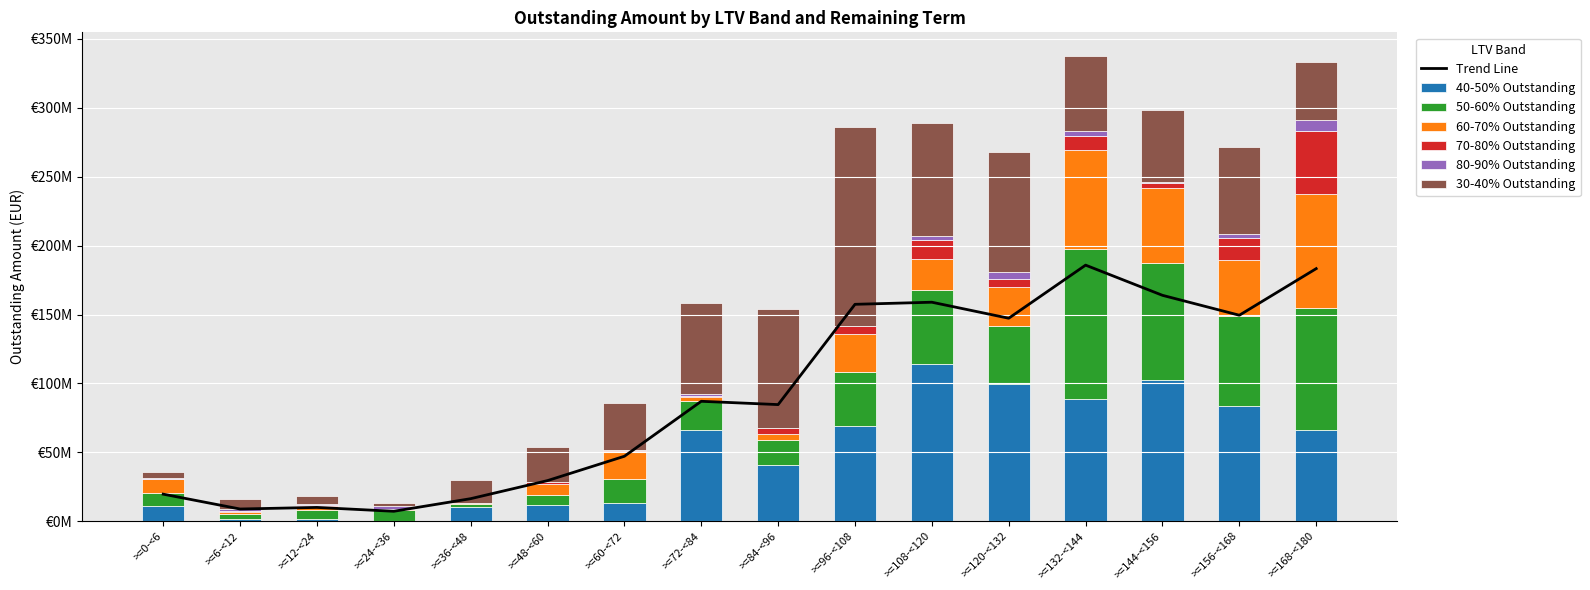

Which category has the lowest value across all series?

>=24-<36